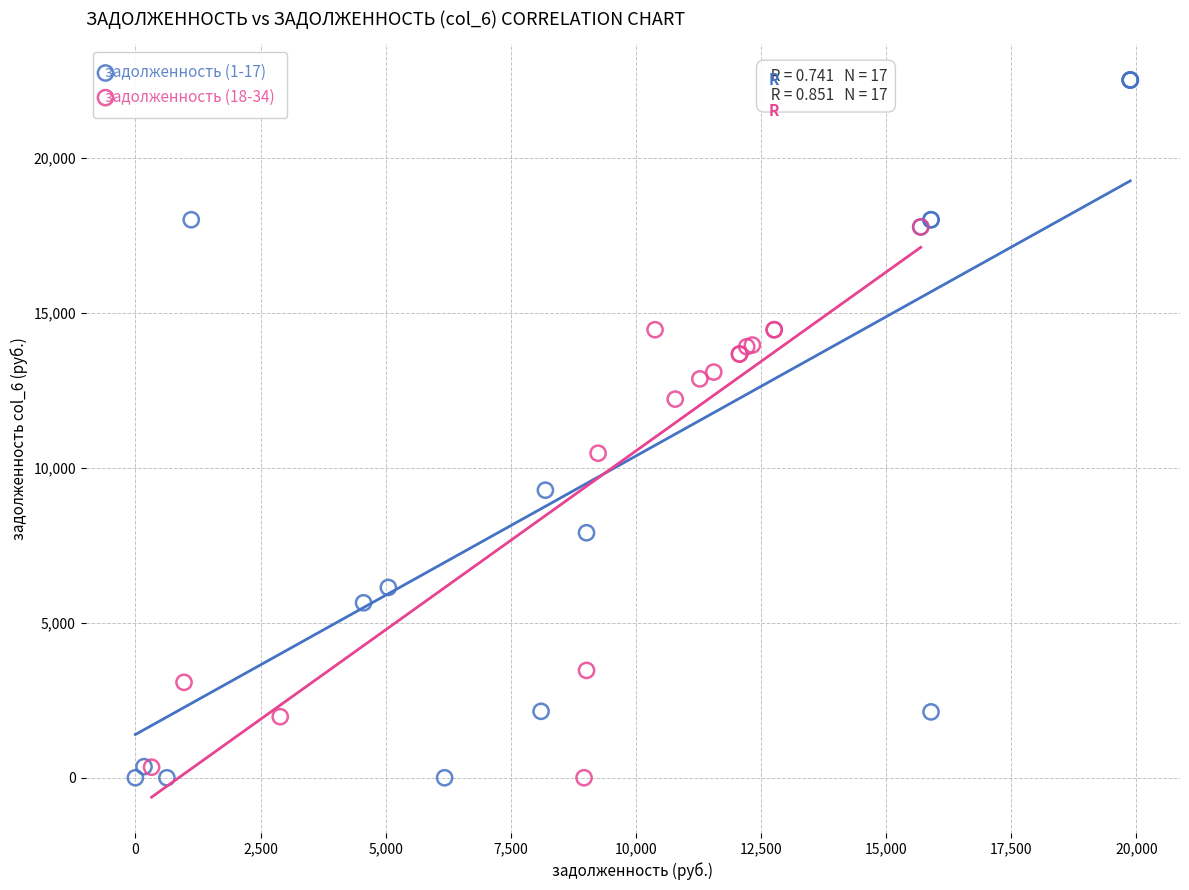

What are all the series names shown in the legend?

задолженность (1-17), задолженность (18-34)